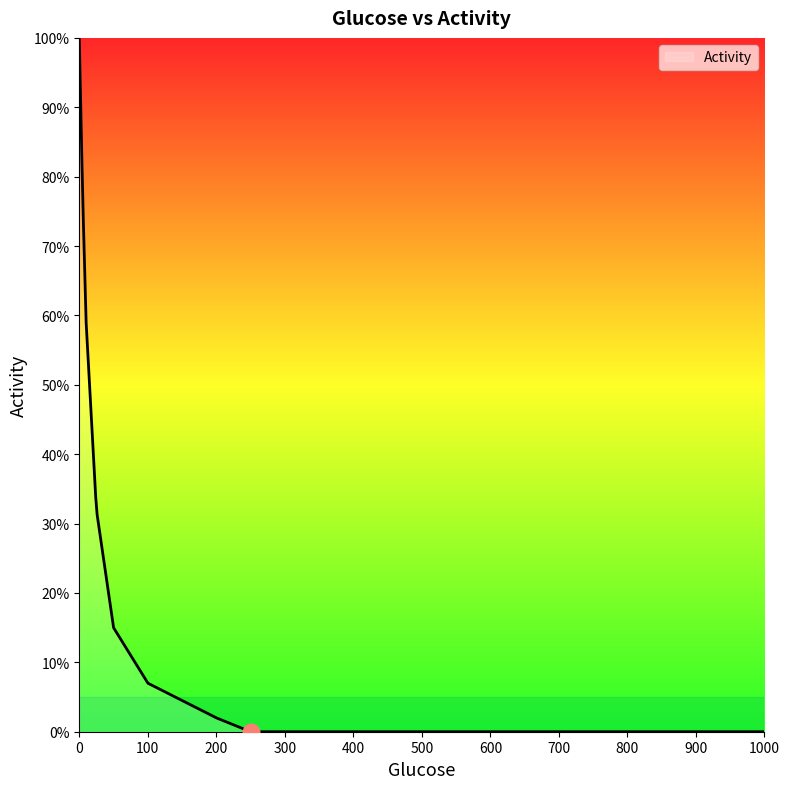

What is the difference between the maximum and minimum values?

100.0